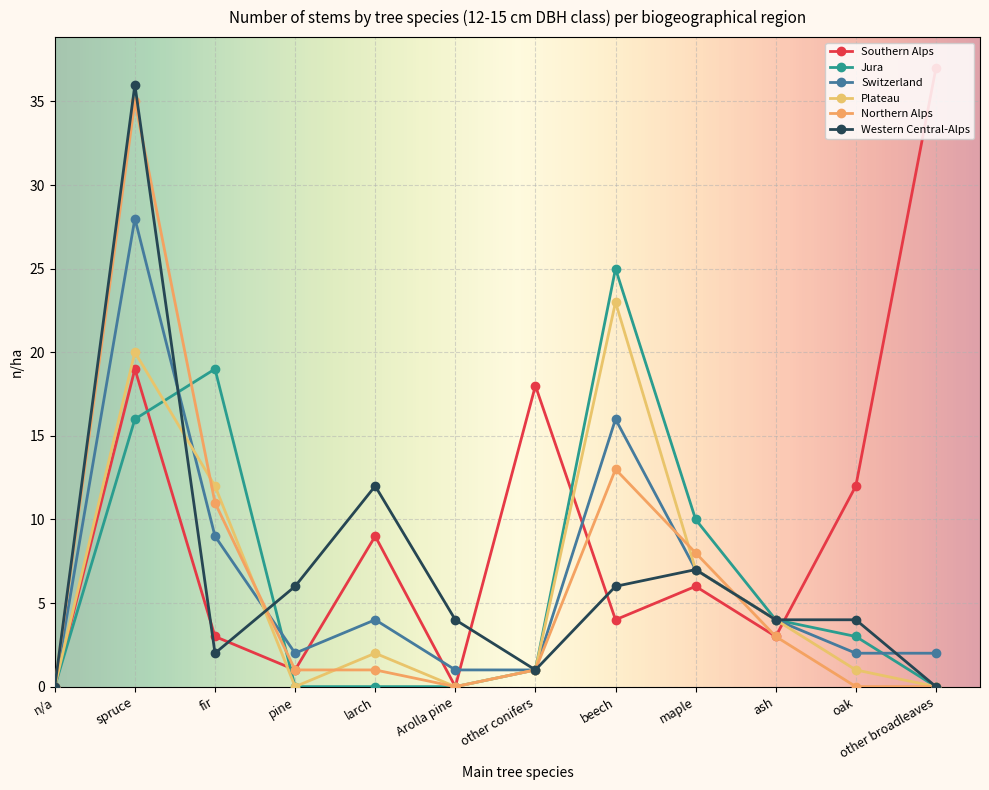

True or false: Western Central-Alps and Plateau cross at least once.

True